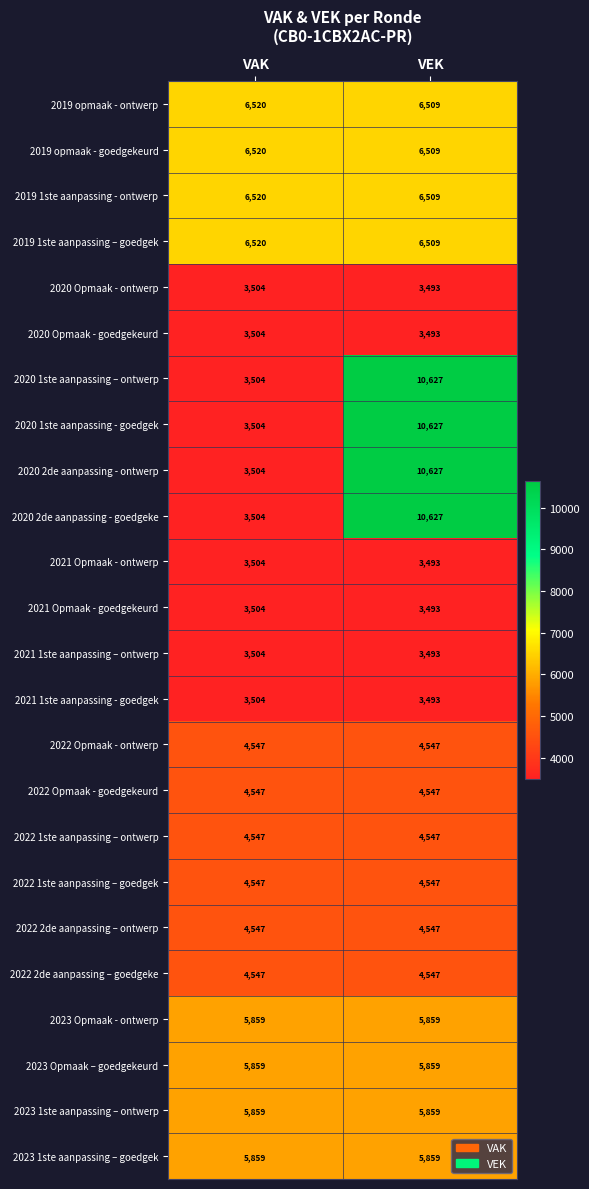

Rank the categories by 2019 opmaak - ontwerp value from highest to lowest.

VAK, VEK